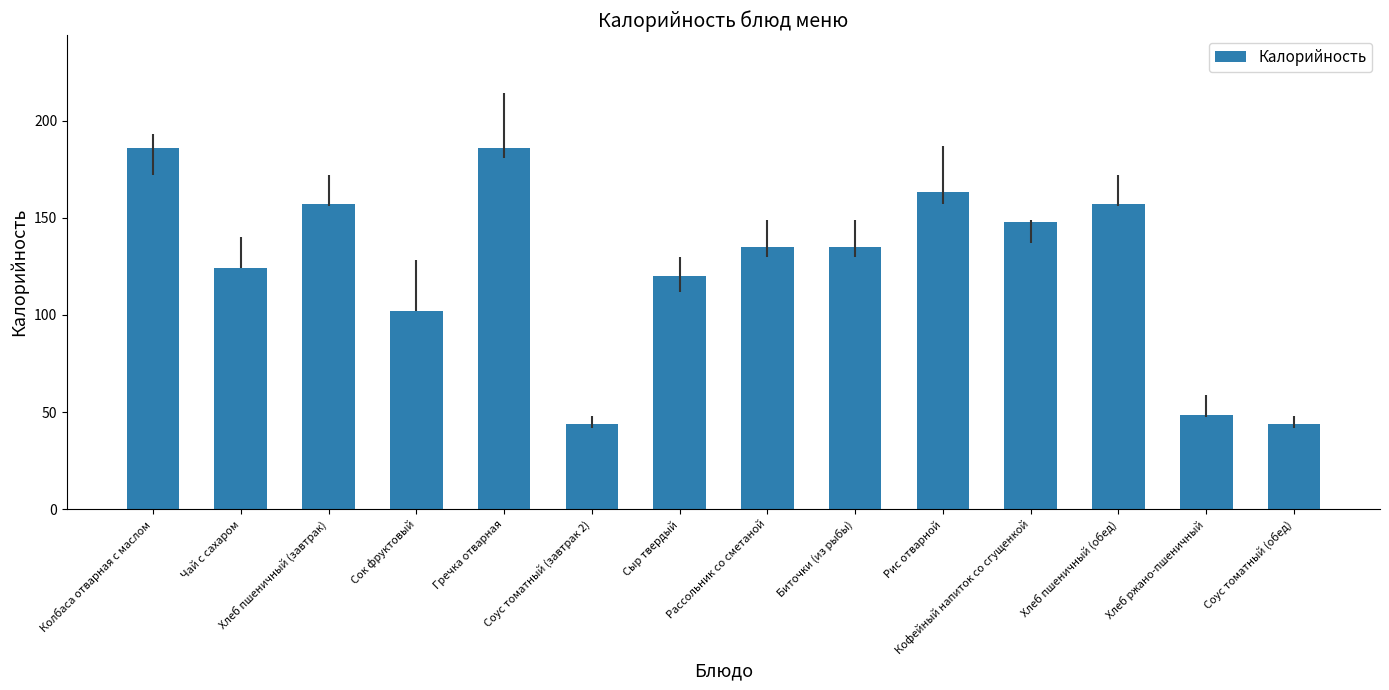

Count the number of categories in the chart.

14